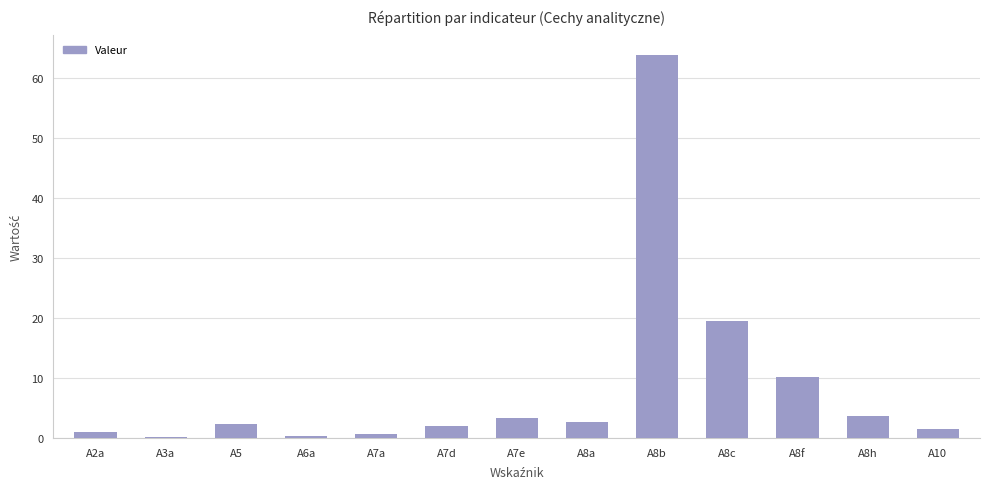

Where is the data nearest to the value 32?

A8c